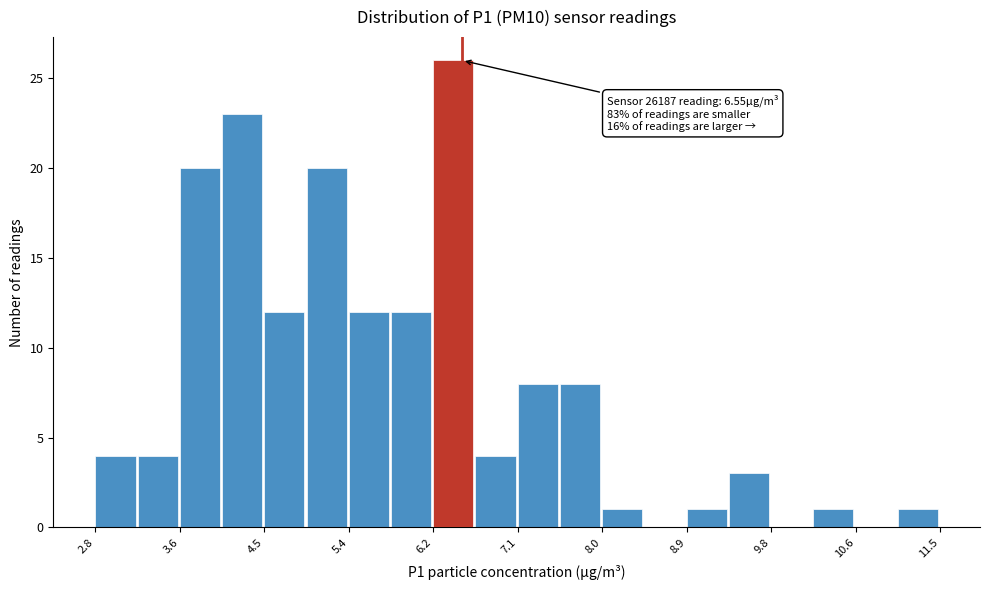

Over which range of the x-axis is the bar tallest?

6.3 to 6.7